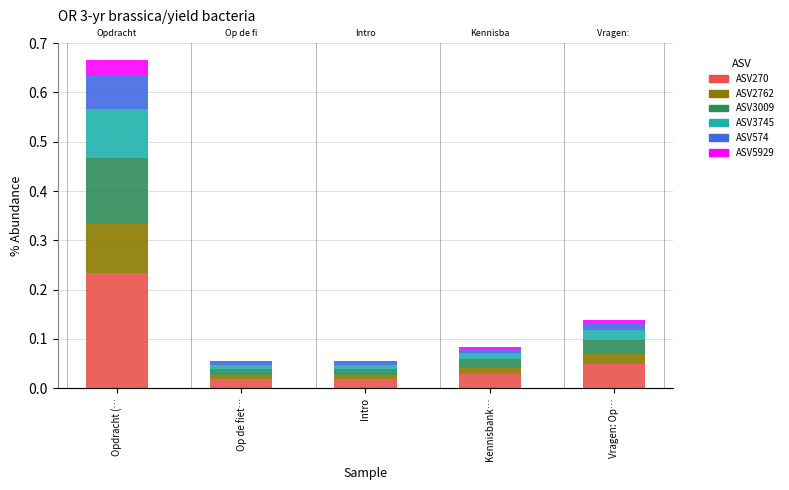

The value of ASV3009 at Op de fiet… is 0.0. True or false?

False